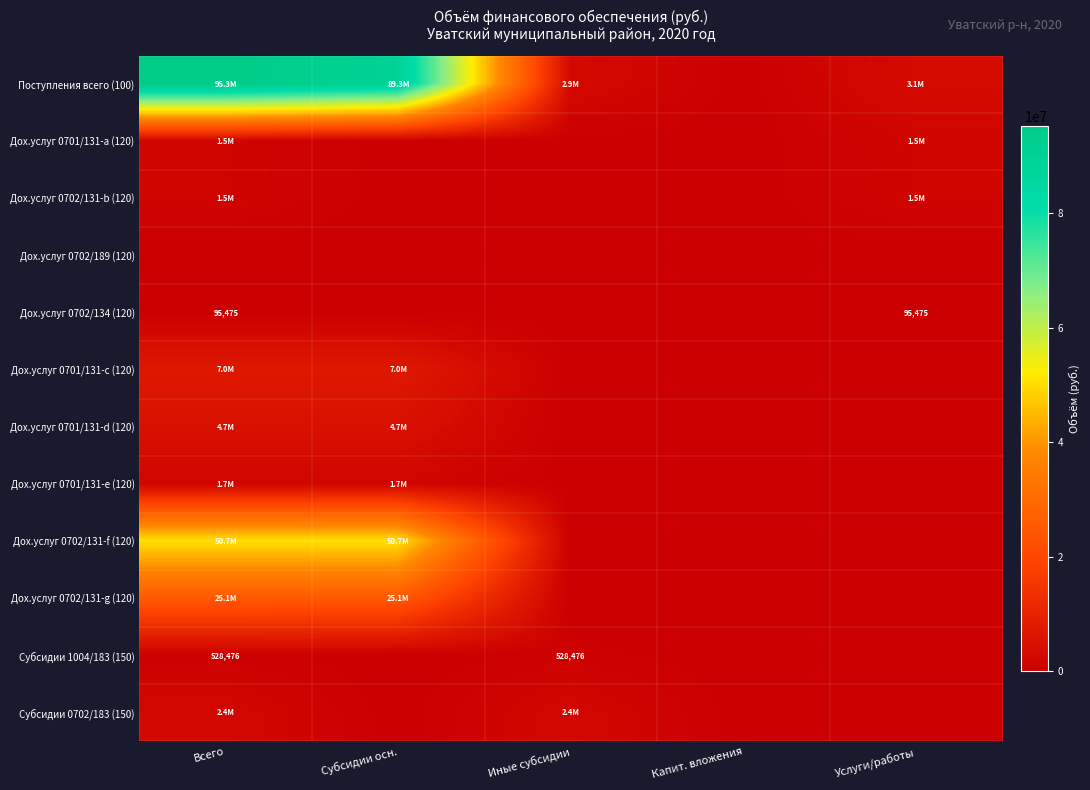

List the labels in order of Субсидии 0702/183 (150) value, largest first.

Всего, Иные субсидии, Субсидии осн., Капит. вложения, Услуги/работы